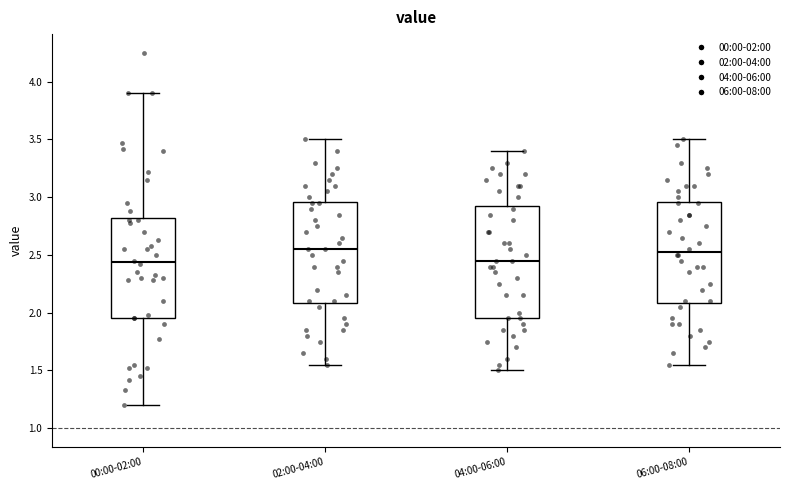

Reading left to right, transcribe this box plot: for each box, give where its median line is, the range the box spans, and where its two whiskers end, as read against the y-axis. The values are not printed on the chart, so give them approximately, as read against the axis.

00:00-02:00: median 2.45, box 1.95 to 2.80, whiskers 1.20 to 3.90
02:00-04:00: median 2.55, box 2.10 to 2.95, whiskers 1.55 to 3.50
04:00-06:00: median 2.45, box 1.95 to 2.95, whiskers 1.50 to 3.40
06:00-08:00: median 2.55, box 2.10 to 2.95, whiskers 1.55 to 3.50